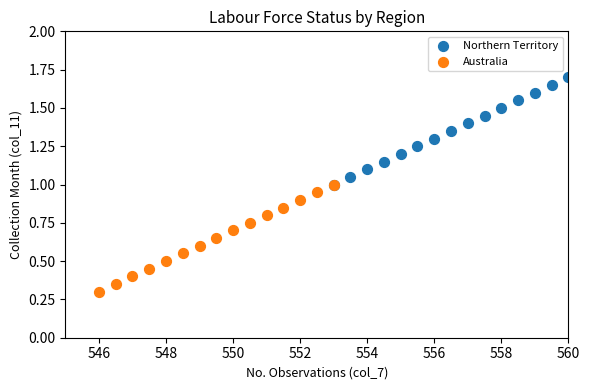

Which series reaches the minimum Y coordinate?

Australia